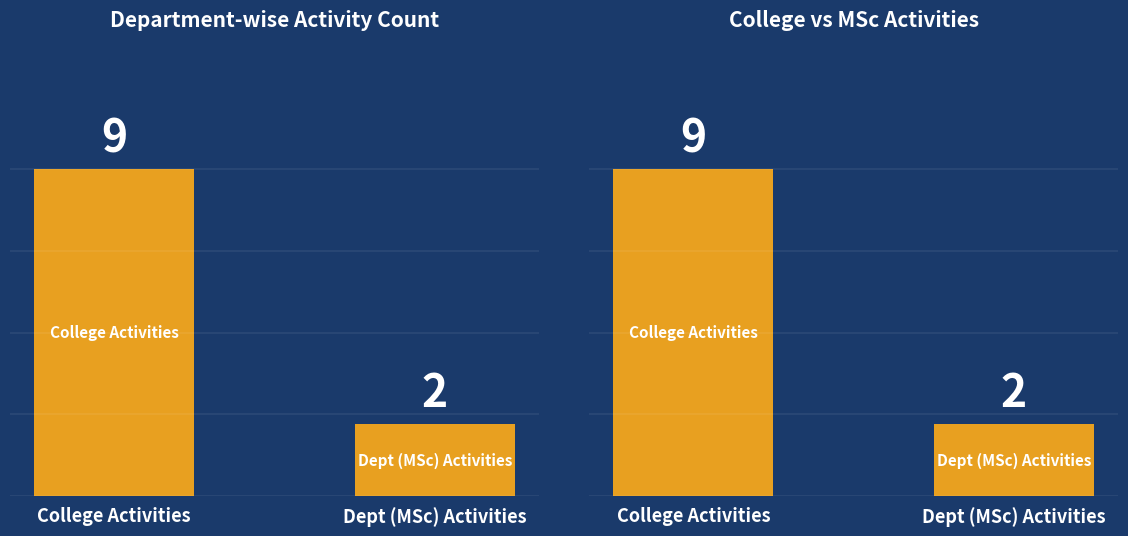

The chart shows a value of 13 at College Activities. True or false?

False